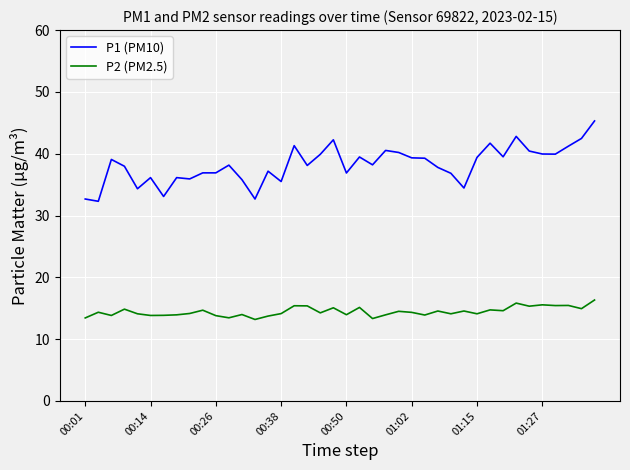

Which series has the largest range (max minus min)?

P1 (PM10)